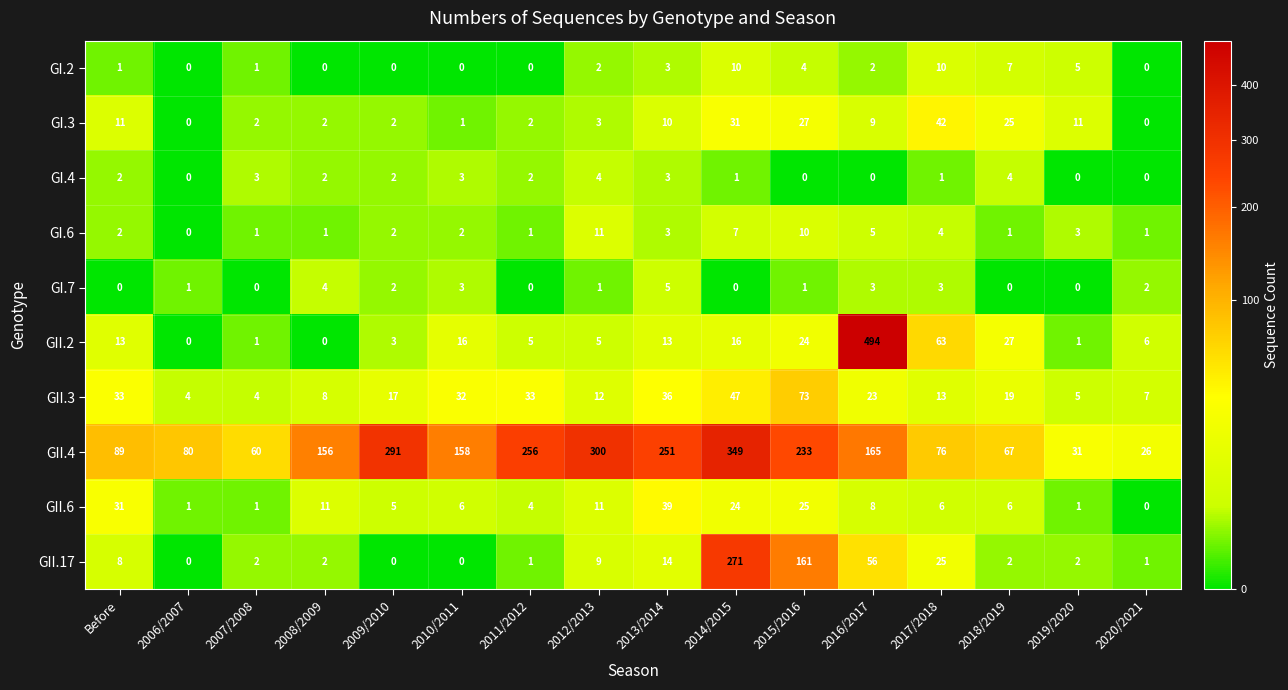

Count the number of data series in this chart.

10